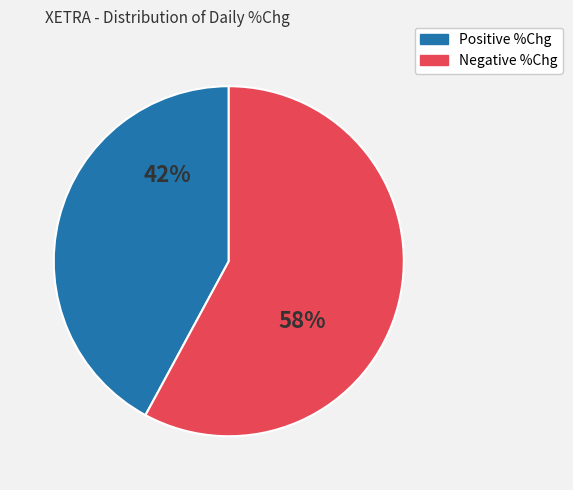

Rank the categories by value from lowest to highest.

Positive %Chg, Negative %Chg